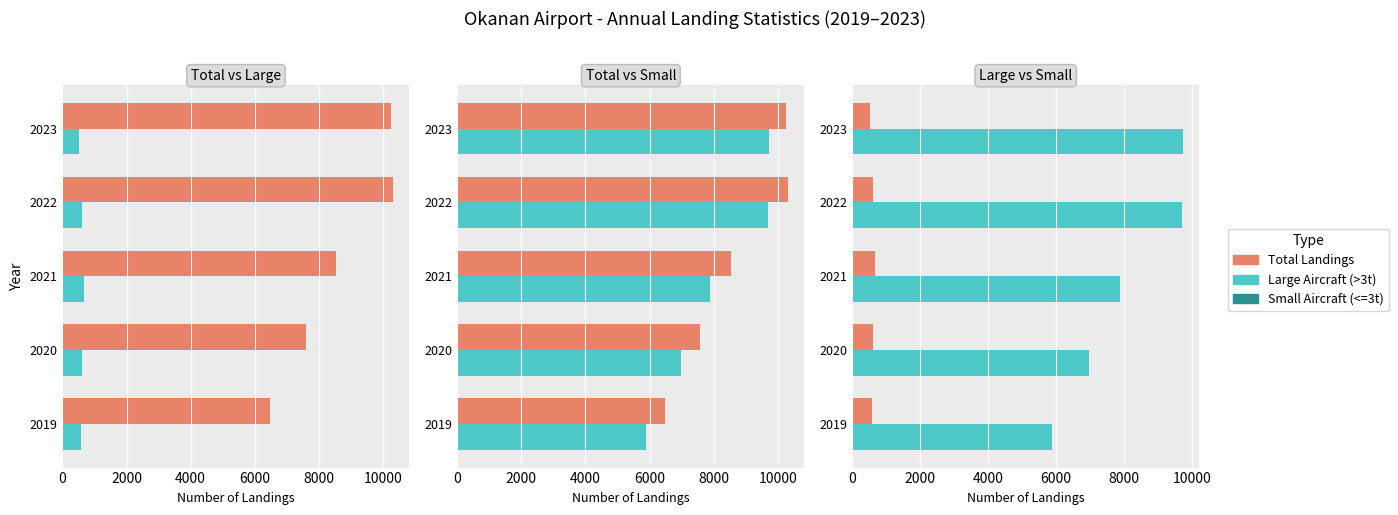

Reading left to right, what are all the values shown in this chart?

Total Landings: 6472	7587	8553	10314	10251
Large Aircraft (>3t): 583	613	659	610	526
Small Aircraft (<=3t): 5889	6974	7894	9704	9725